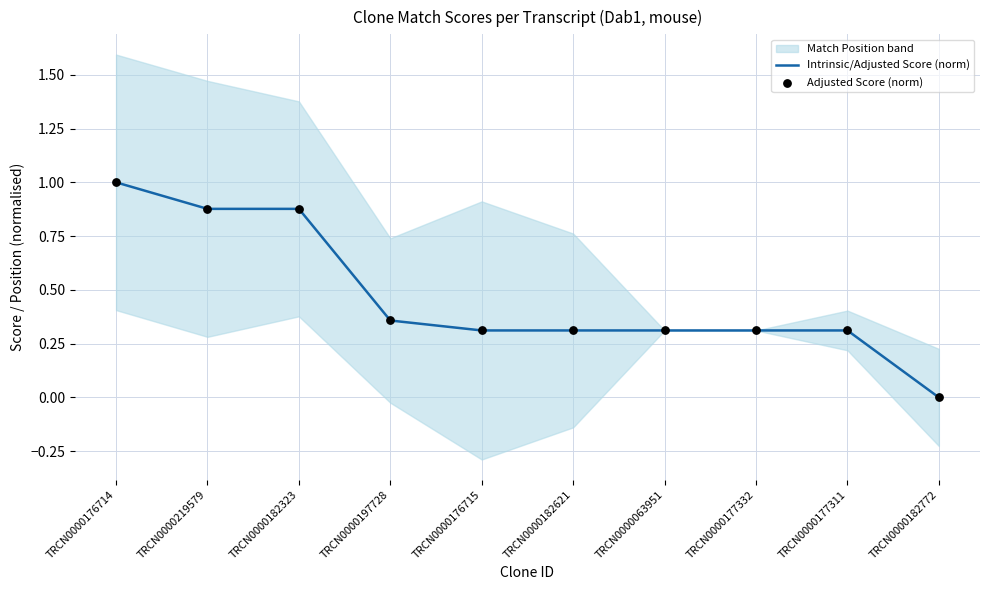

Which series has the widest spread of Y values?

Intrinsic/Adjusted Score (norm)